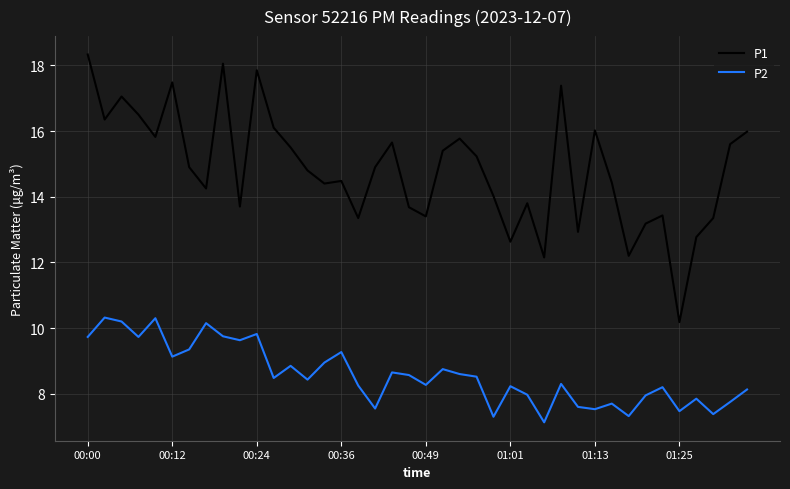

Which series has the largest total across all categories?

P1